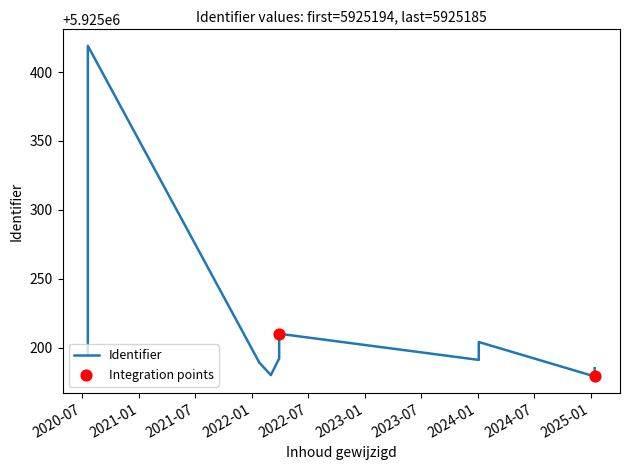

What is the ratio of the value at 2025-01-14 to the value at 2020-07-19?

1.0